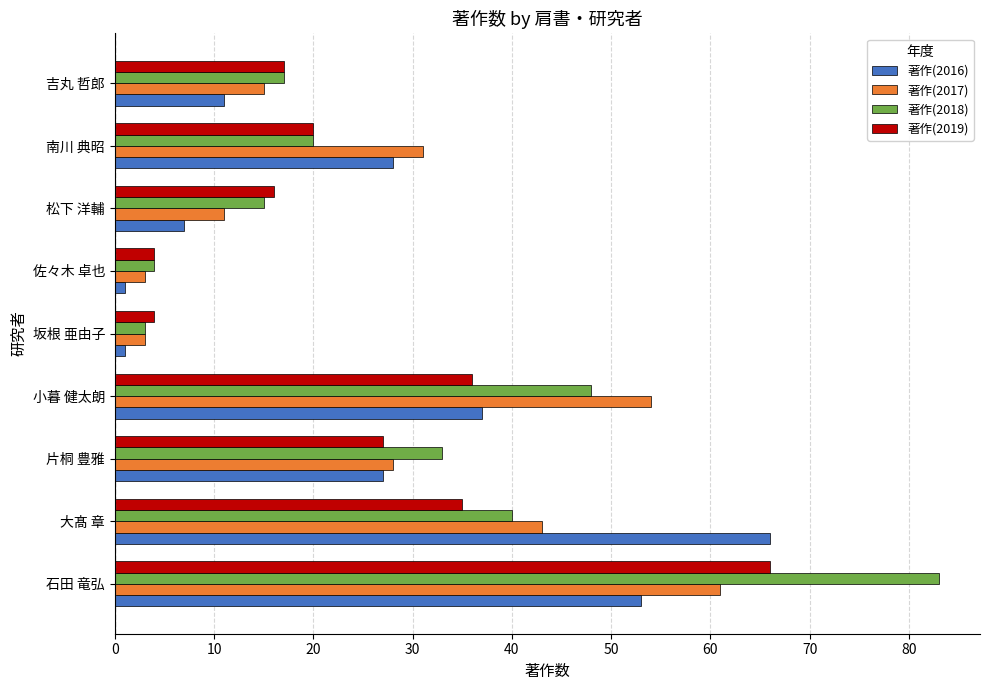

True or false: 著作(2017) has a value of 43 at 大髙 章.

True